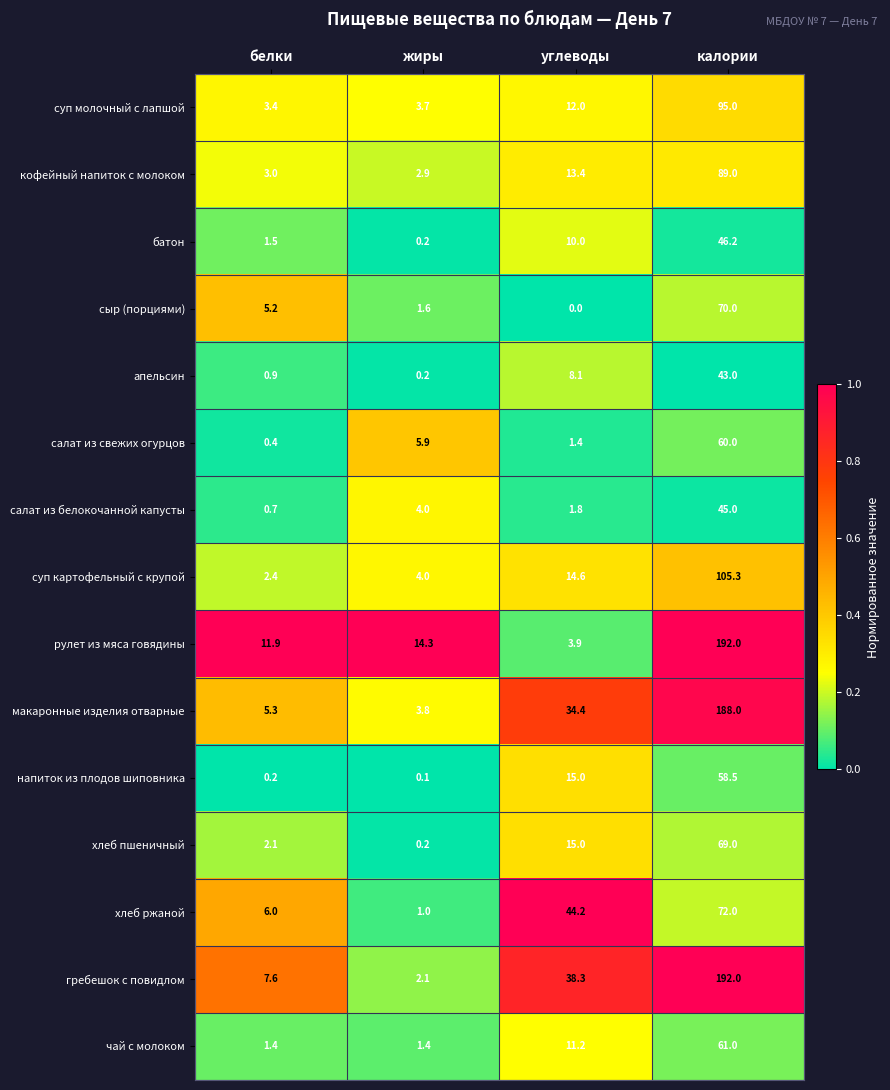

How many data points does each series have?

4